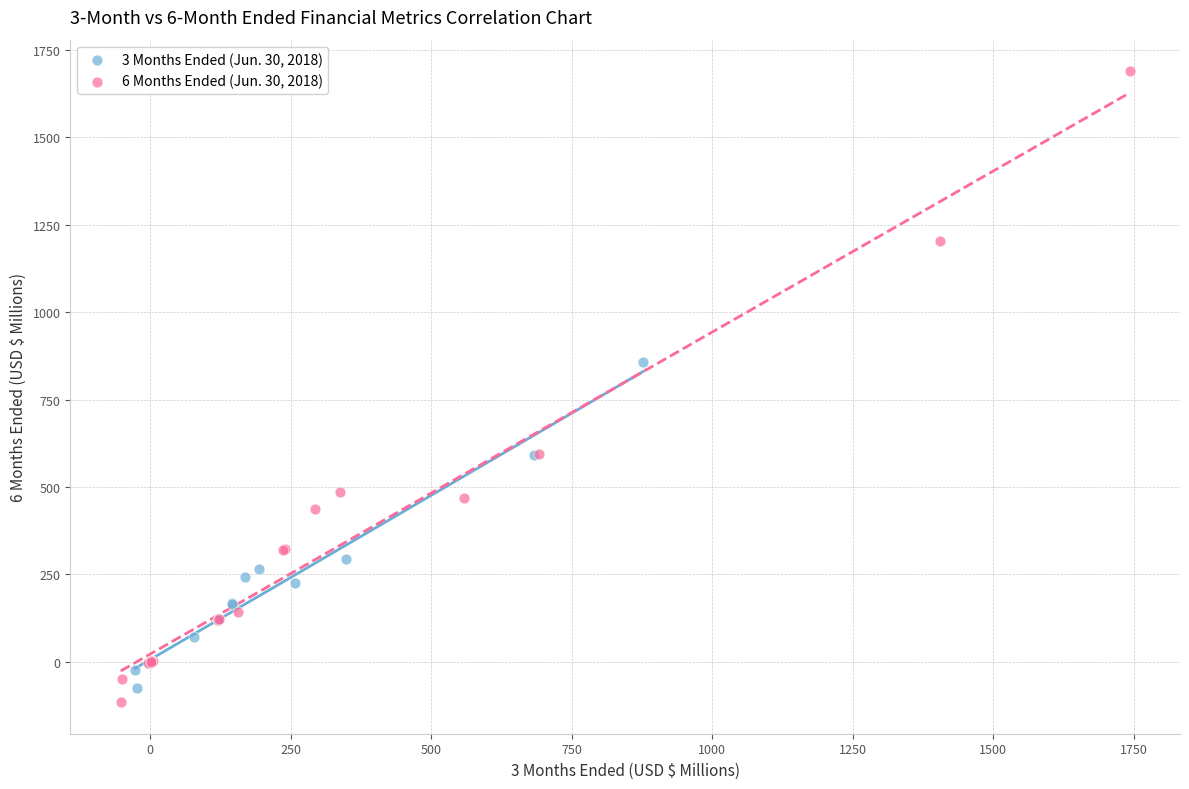

Which series reaches the maximum Y coordinate?

6 Months Ended (Jun. 30, 2018)